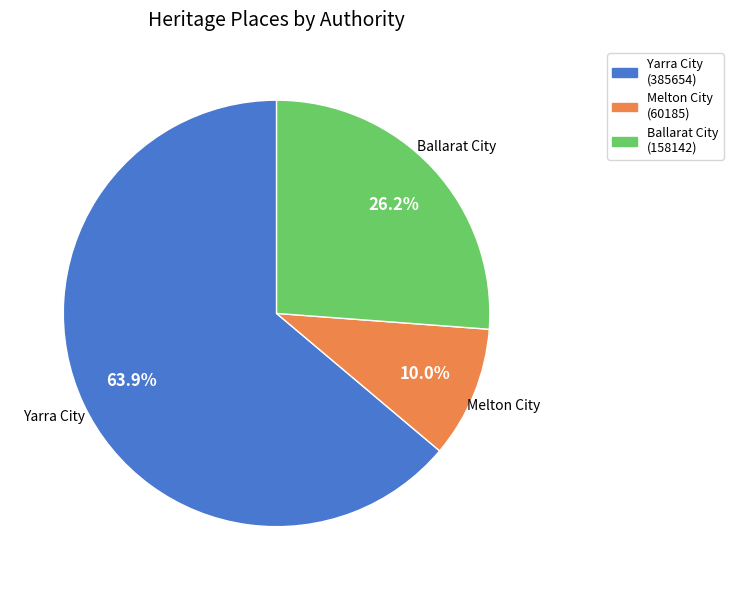

Is there any slice that represents more than half of the pie?

Yes